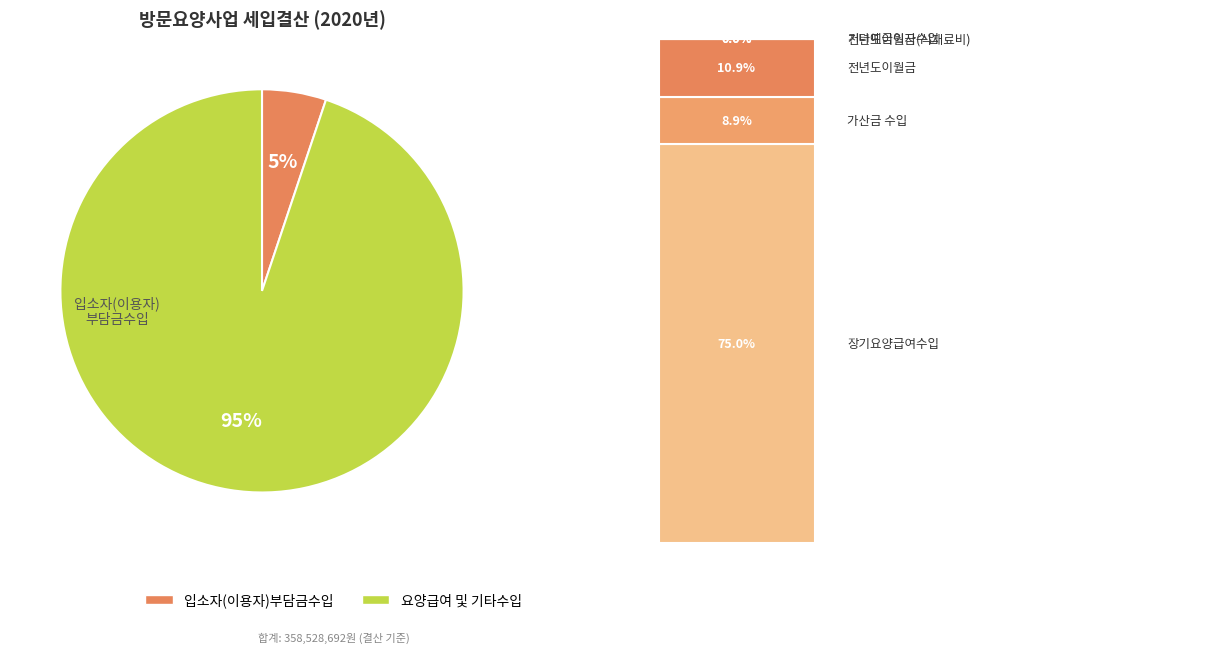

Count the number of slices in the pie.

2